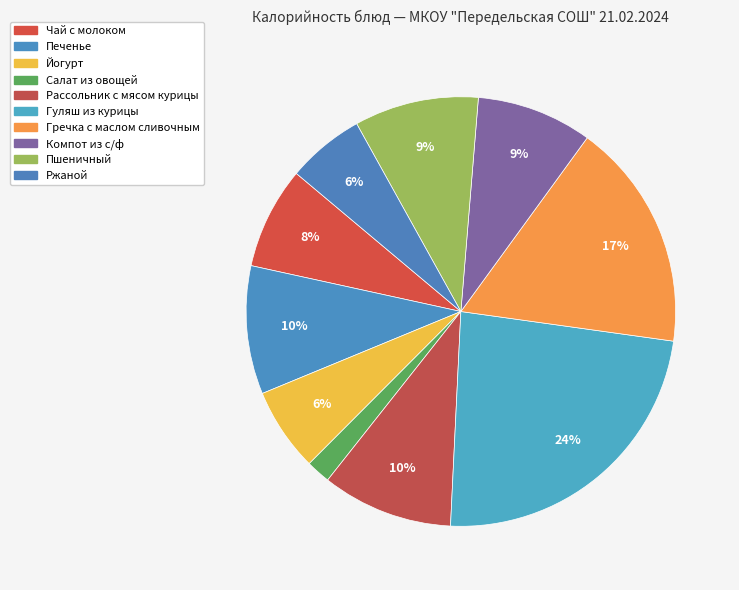

How many slices are in this pie chart?

10